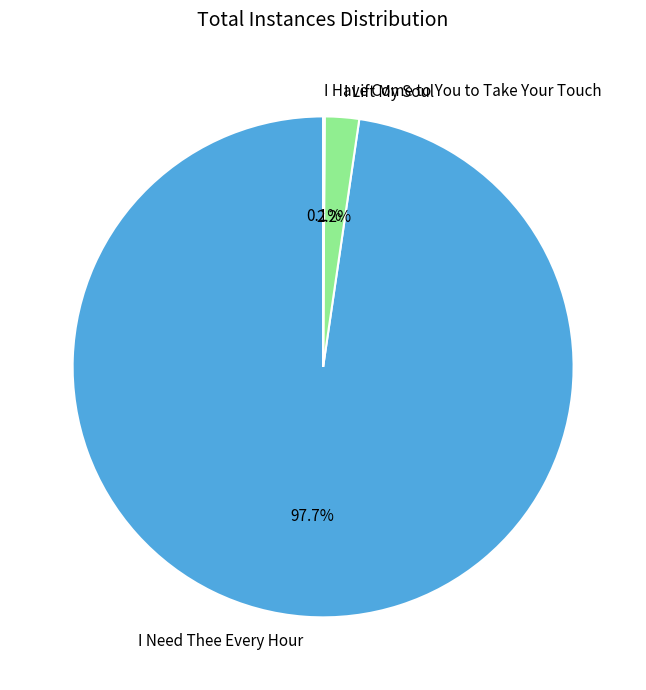

Combined, do I Need Thee Every Hour and I Lift My Soul account for over 50%?

Yes